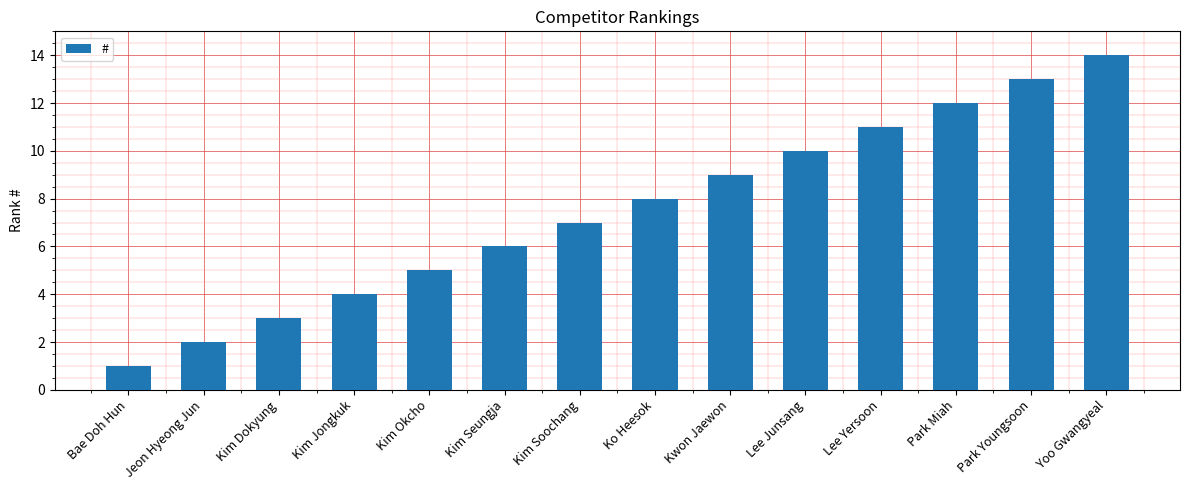

What is the sum of the values at Yoo Gwangyeal and Lee Junsang?

24